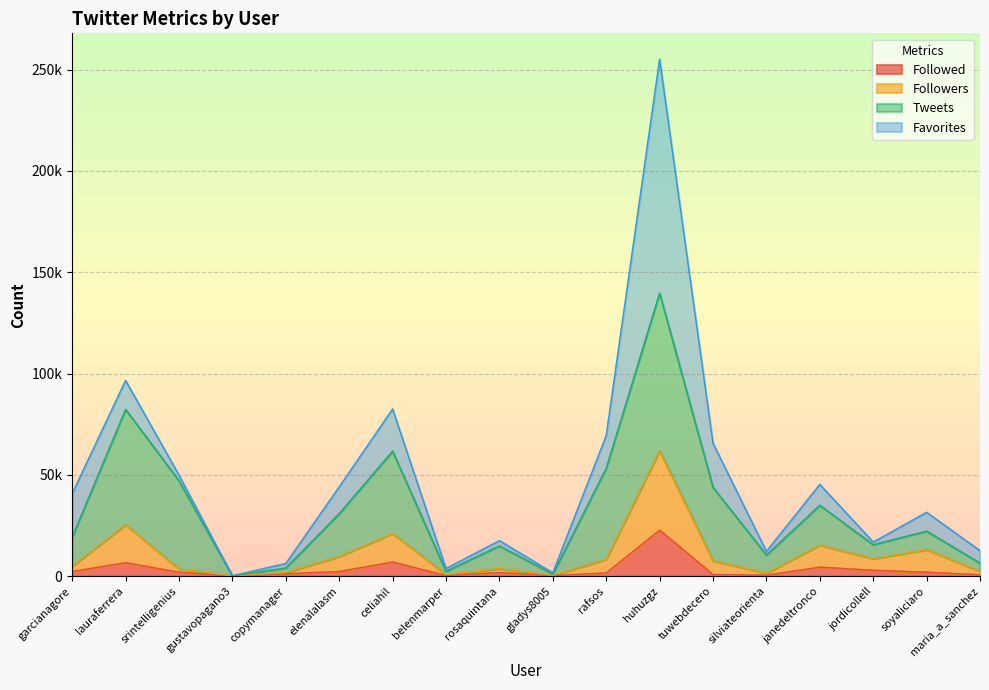

True or false: Followers has a value of 388 at gladys8005.

True